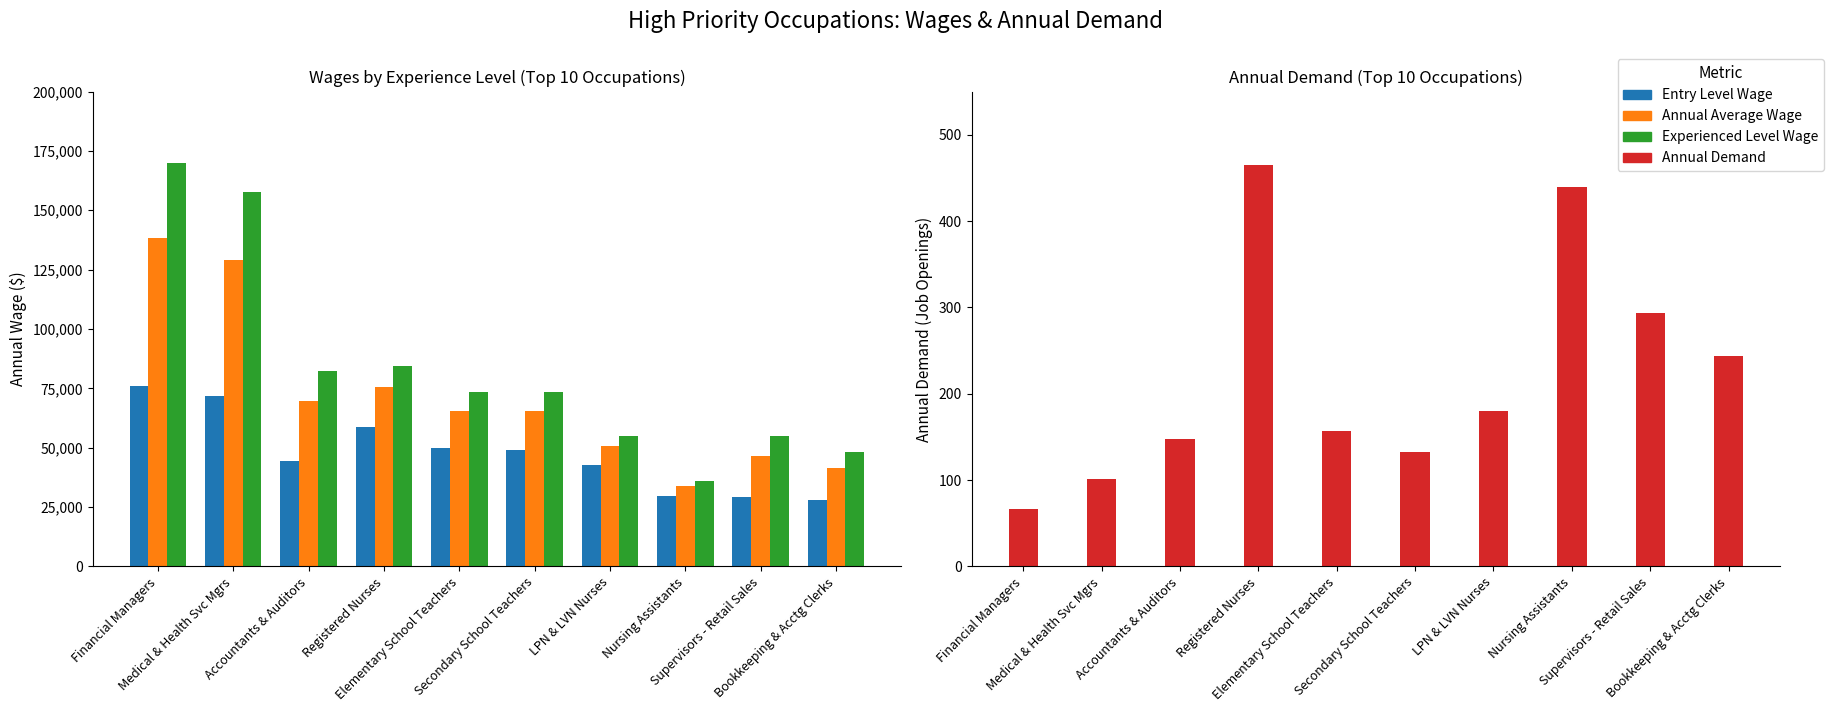

Reading right to left, extract all data points from this chart.

Entry Level Wage: Bookkeeping & Acctg Clerks=28050	Supervisors - Retail Sales=29230	Nursing Assistants=29600	LPN & LVN Nurses=42520	Secondary School Teachers=48900	Elementary School Teachers=49940	Registered Nurses=58610	Accountants & Auditors=44200	Medical & Health Svc Mgrs=71820	Financial Managers=76170
Annual Average Wage: Bookkeeping & Acctg Clerks=41550	Supervisors - Retail Sales=46330	Nursing Assistants=33990	LPN & LVN Nurses=50690	Secondary School Teachers=65260	Elementary School Teachers=65600	Registered Nurses=75690	Accountants & Auditors=69640	Medical & Health Svc Mgrs=129100	Financial Managers=138520
Experienced Level Wage: Bookkeeping & Acctg Clerks=48300	Supervisors - Retail Sales=54880	Nursing Assistants=36180	LPN & LVN Nurses=54770	Secondary School Teachers=73440	Elementary School Teachers=73430	Registered Nurses=84240	Accountants & Auditors=82360	Medical & Health Svc Mgrs=157740	Financial Managers=169700
Annual Demand: Bookkeeping & Acctg Clerks=244	Supervisors - Retail Sales=293	Nursing Assistants=440	LPN & LVN Nurses=180	Secondary School Teachers=133	Elementary School Teachers=157	Registered Nurses=465	Accountants & Auditors=148	Medical & Health Svc Mgrs=101	Financial Managers=66